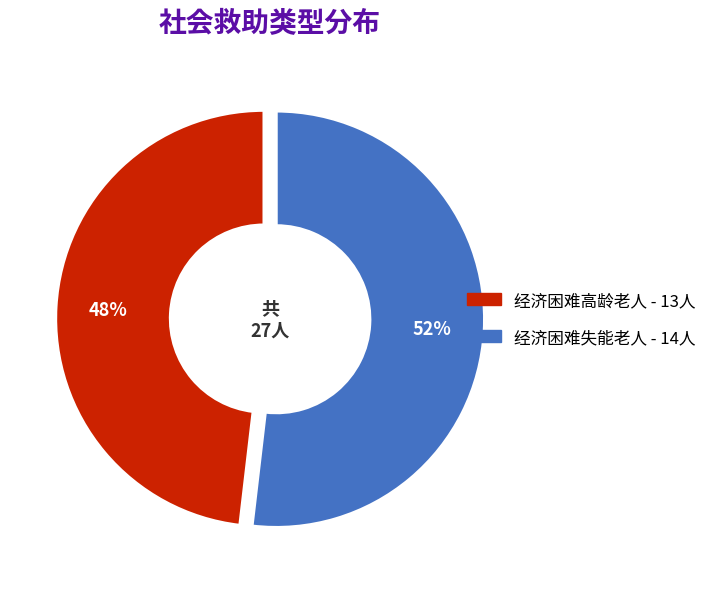

What percentage is the 经济困难失能老人 slice, to the nearest percent?

52%